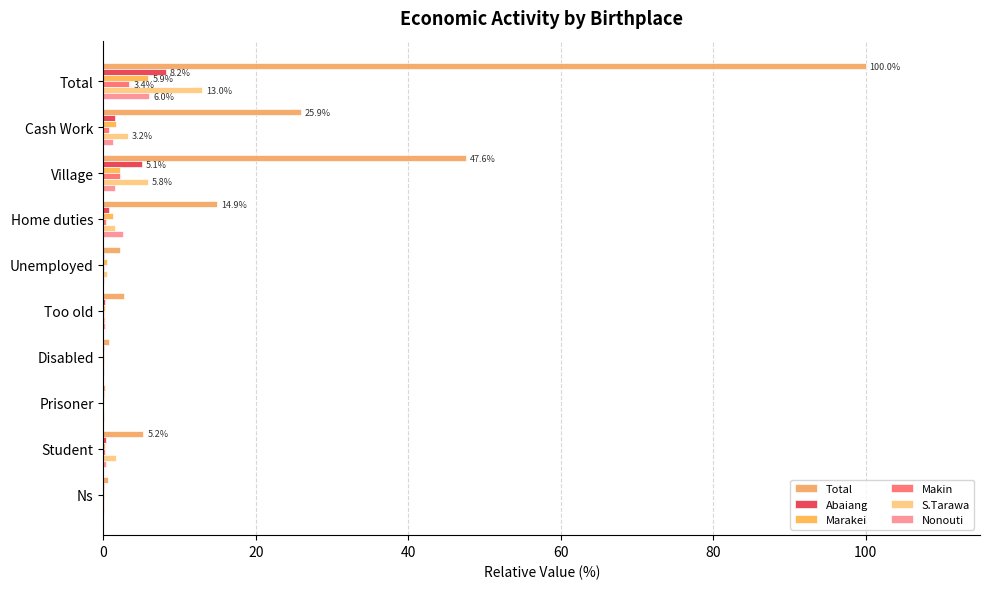

How many series are shown in this chart?

6